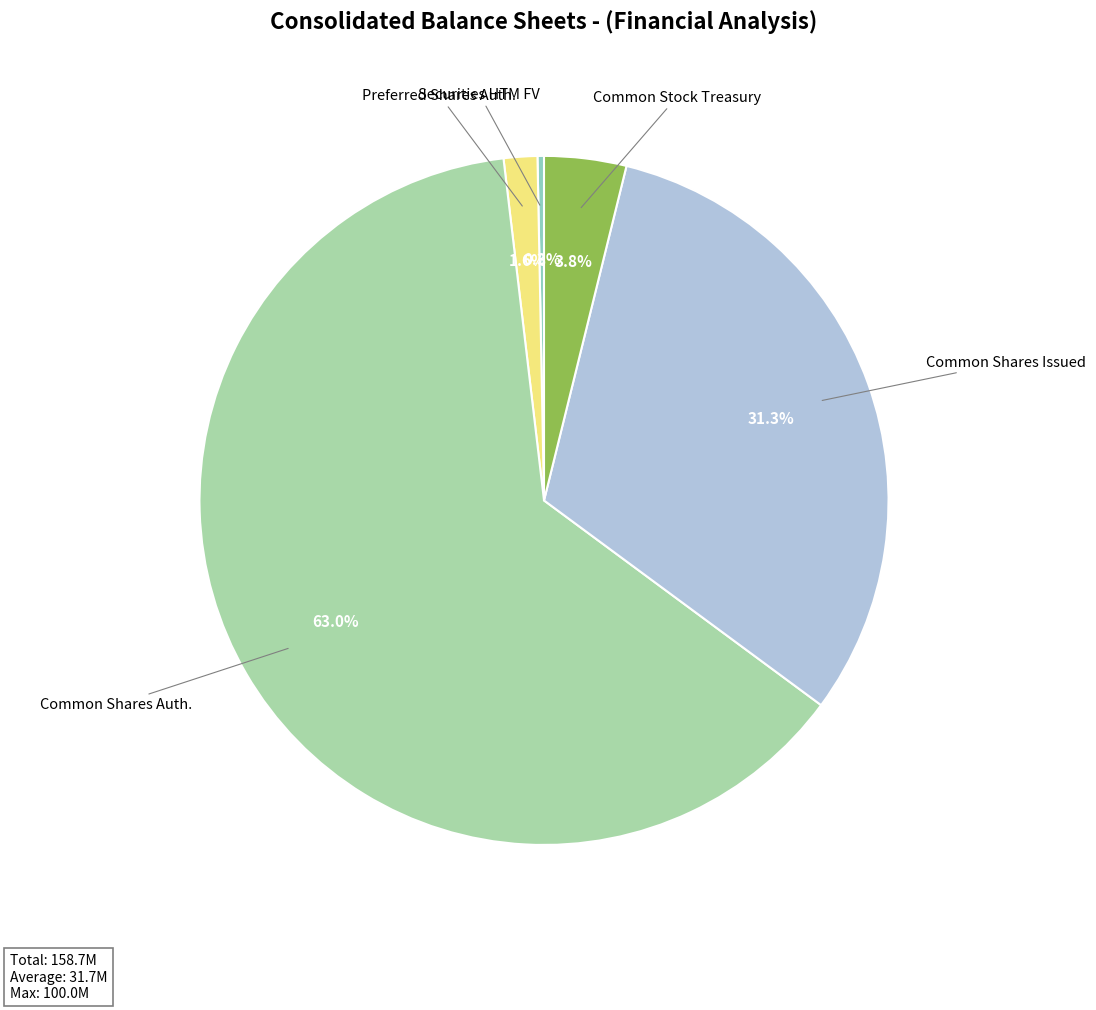

How many segments does this pie chart have?

5